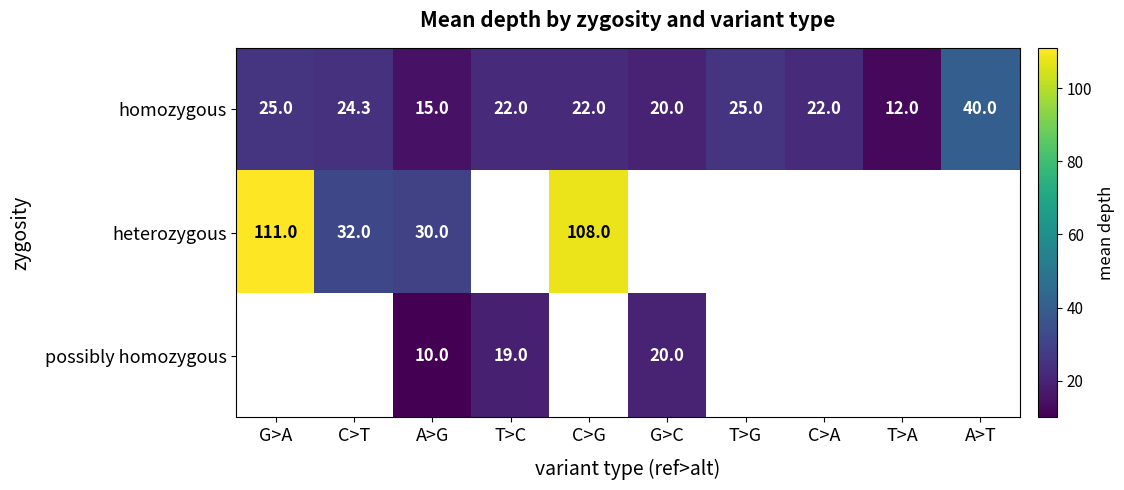

The value of heterozygous at C>G is 168.2. True or false?

False